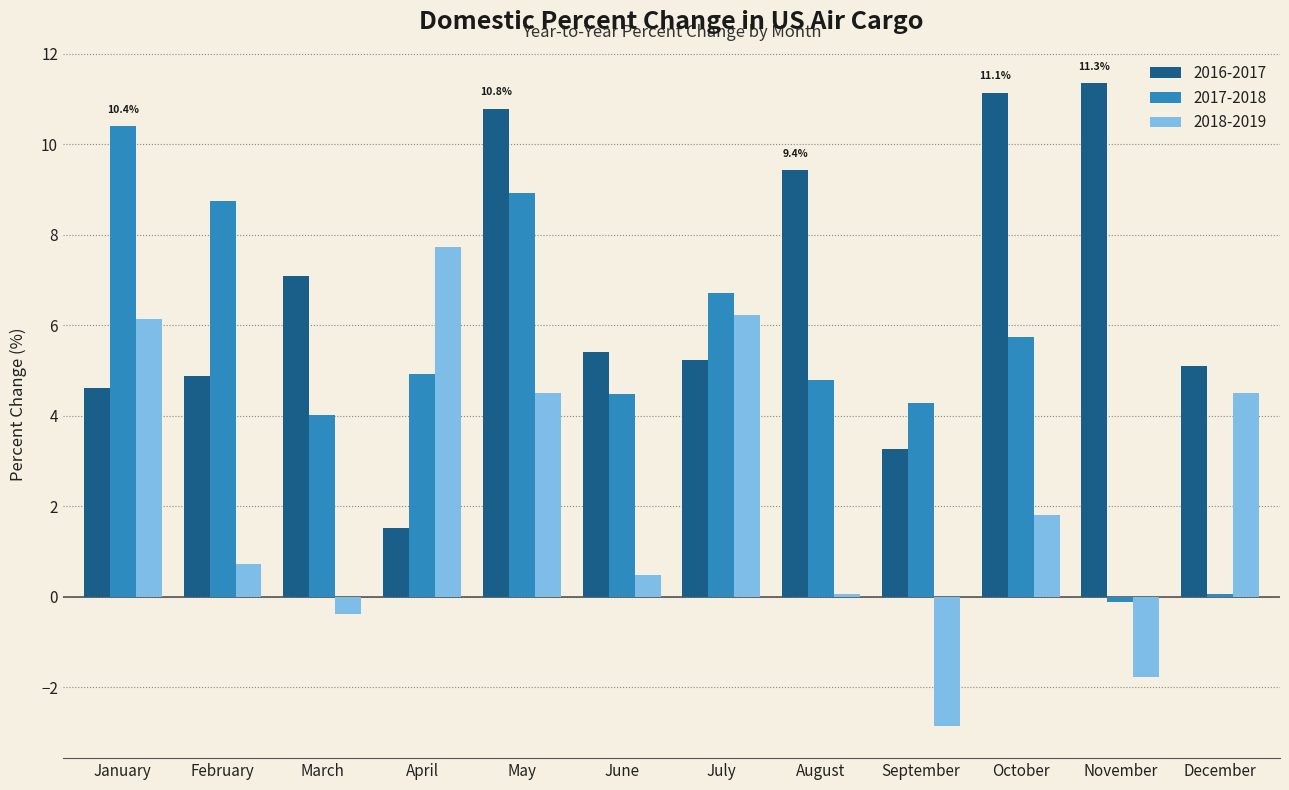

Which category has the lowest value across all series?

September